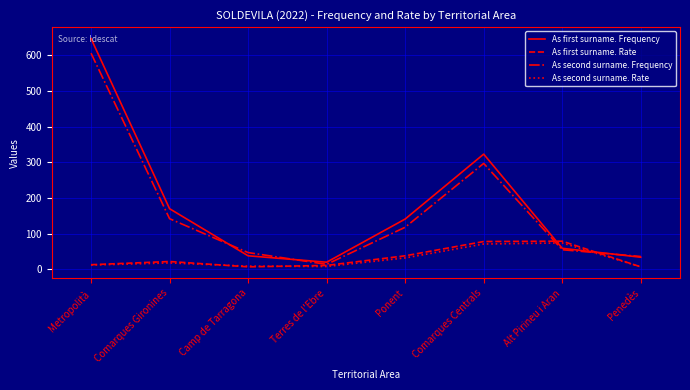

Where do As first surname. Frequency and As first surname. Rate first cross each other?

Comarques Centrals and Alt Pirineu i Aran